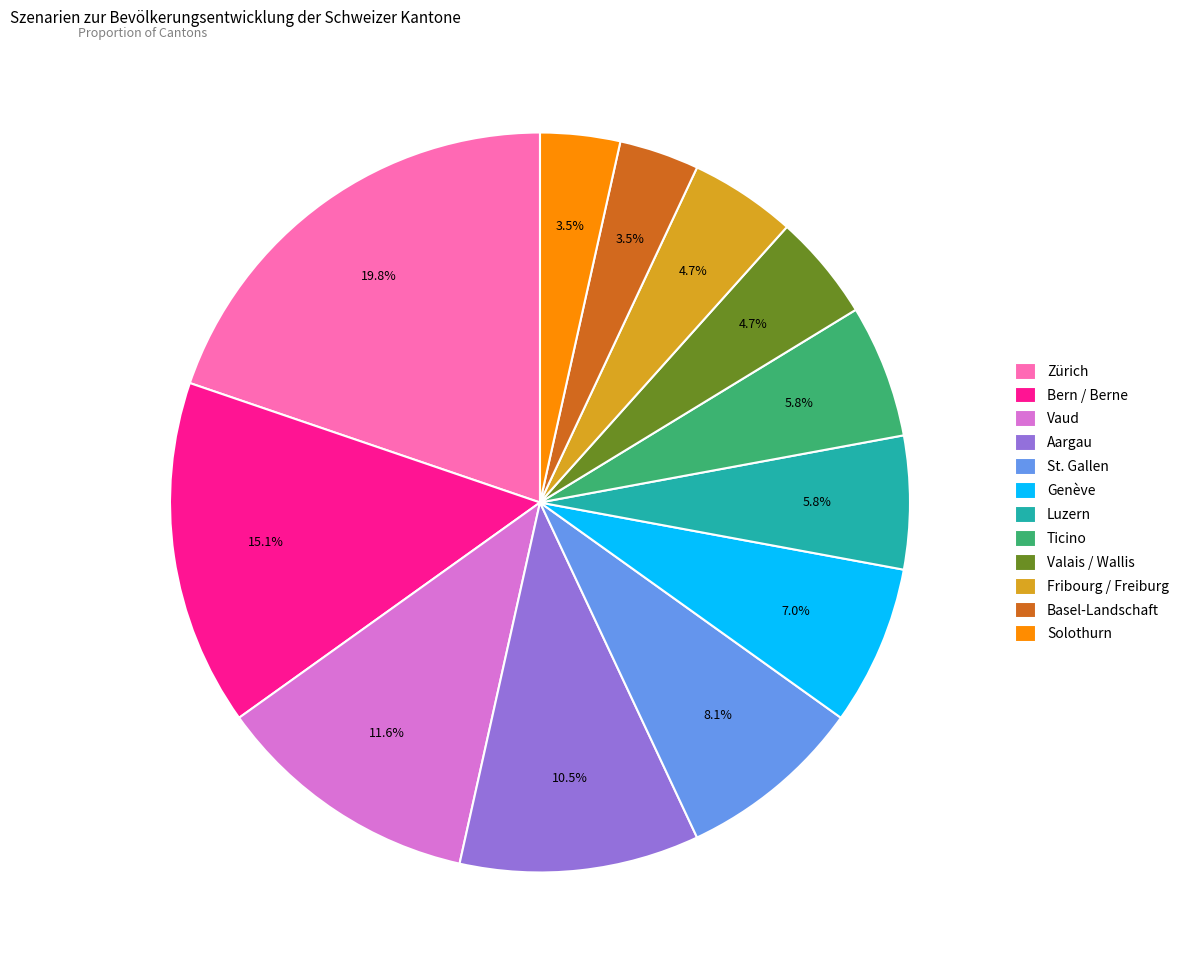

Combined, do St. Gallen and Ticino account for over 50%?

No